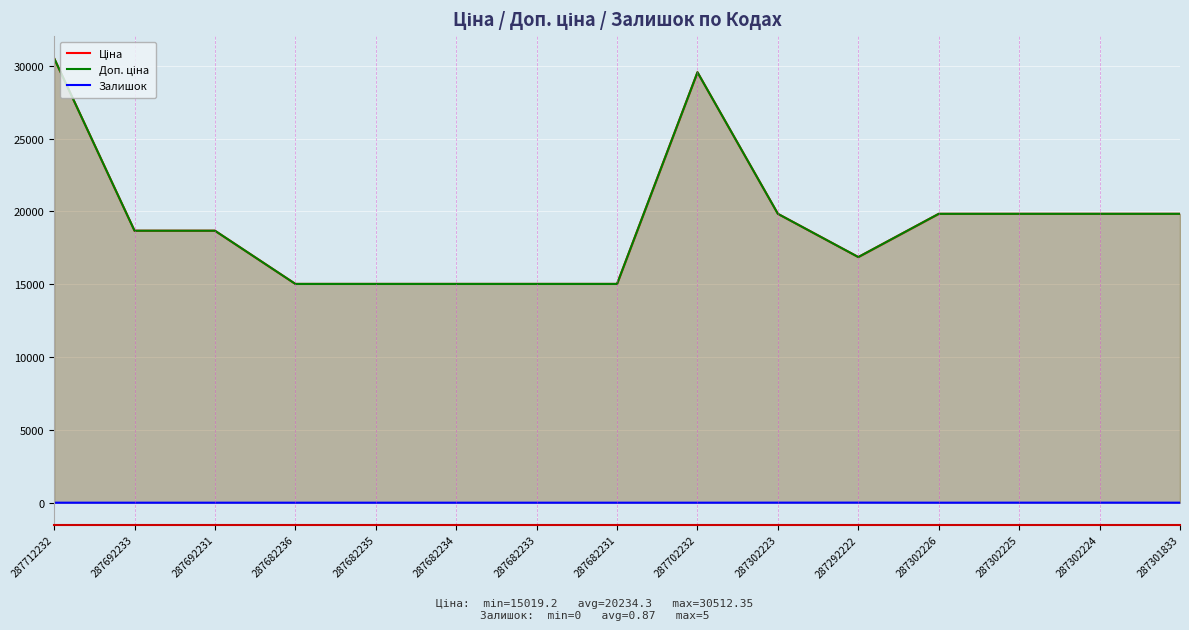

True or false: Доп. ціна and Залишок intersect in this chart.

False